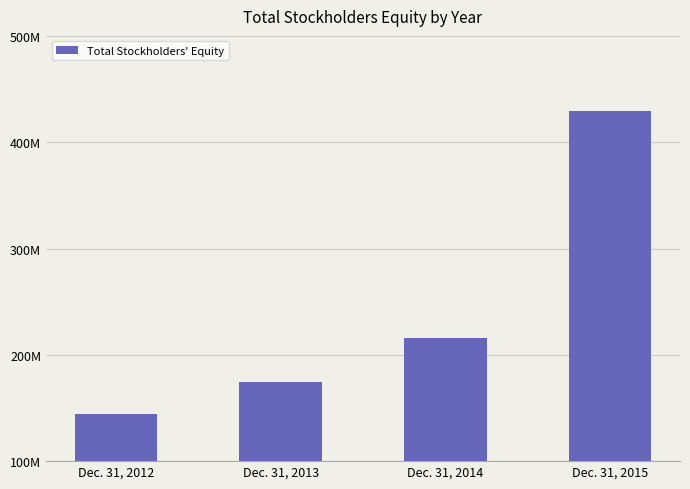

At which label does the data first exceed 216192000?

Dec. 31, 2015